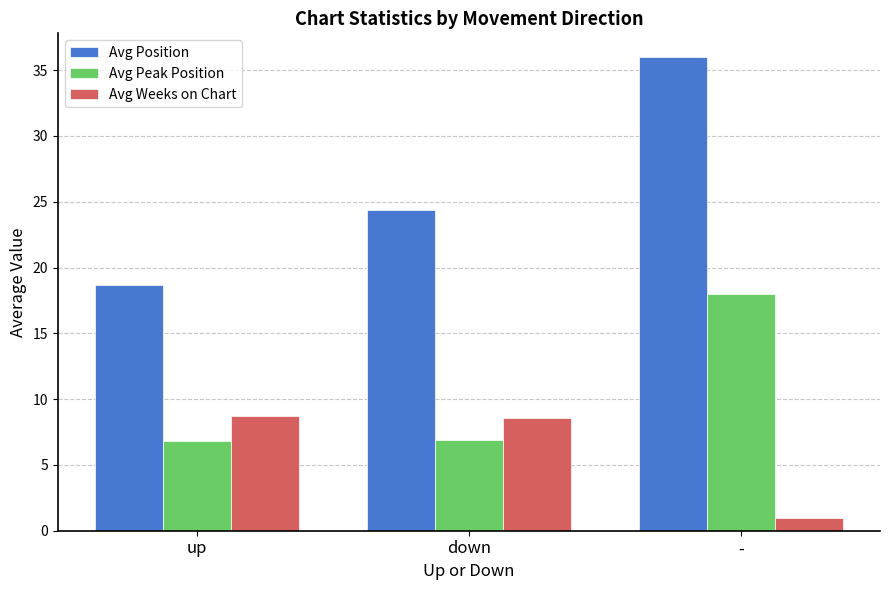

At how many categories does at least one series exceed 15?

3